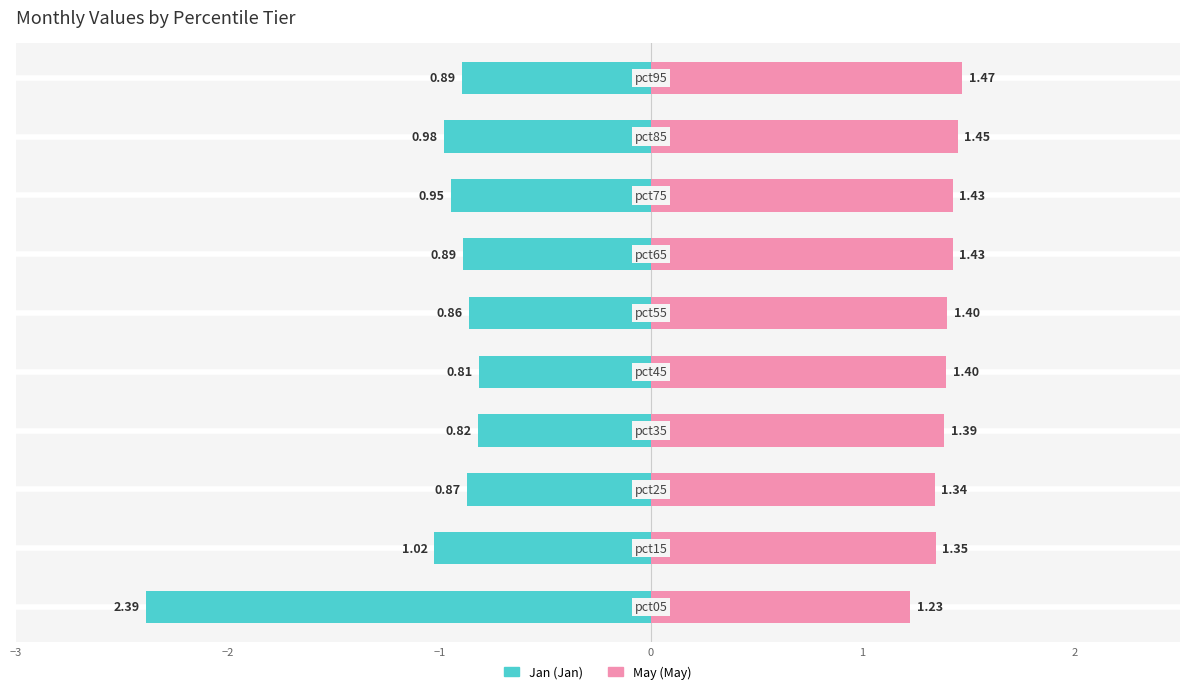

Reading right to left, list all the values displayed in this chart.

Jan: -0.9	-1.0	-0.9	-0.9	-0.9	-0.8	-0.8	-0.9	-1.0	-2.4
May: 1.5	1.5	1.4	1.4	1.4	1.4	1.4	1.3	1.3	1.2